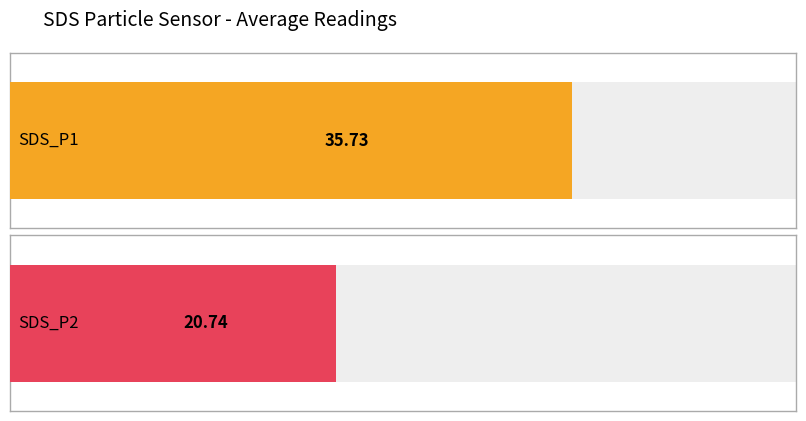

What are all the series names shown in the legend?

SDS_P1, SDS_P2